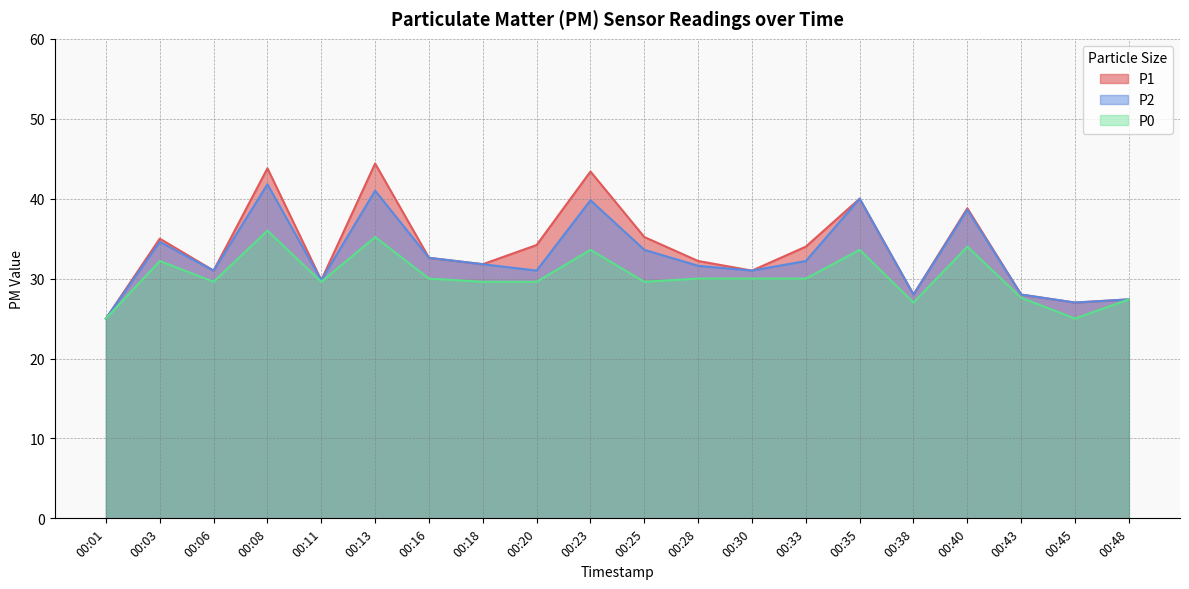

What is the difference between the P2 values at 00:08 and 00:03?

7.2